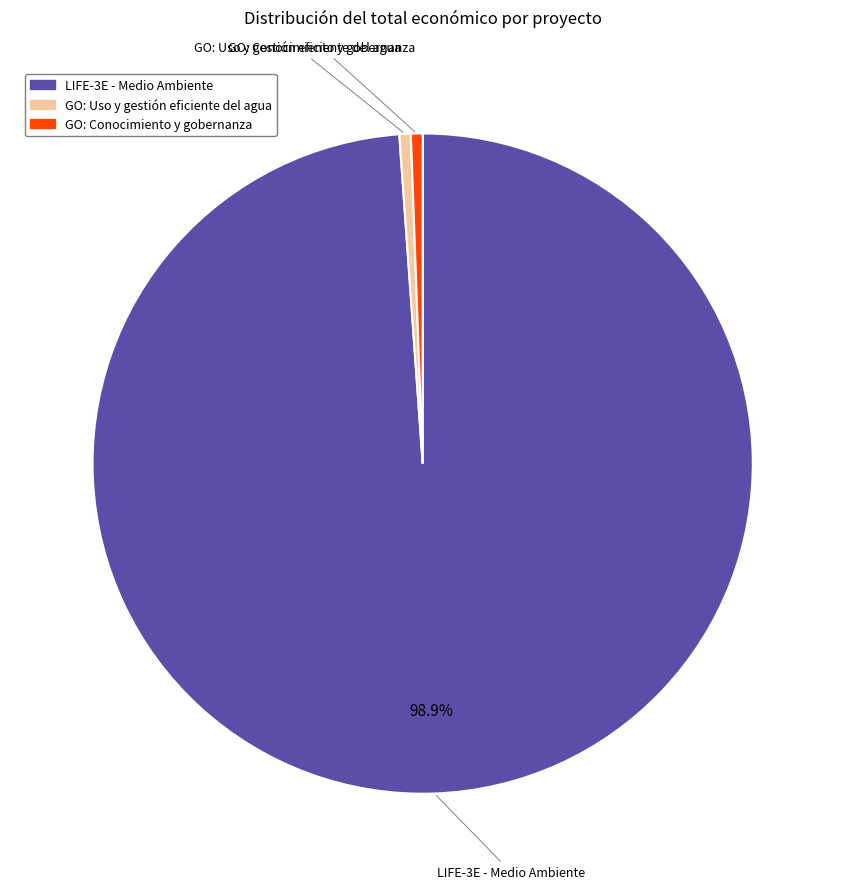

To the nearest percent, what is the average slice percentage?

33%